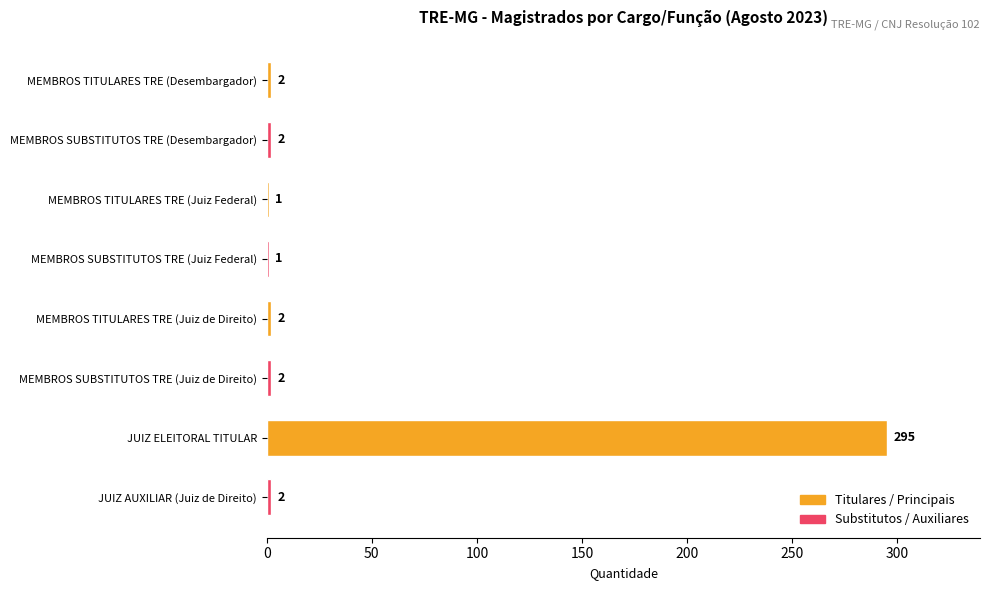

Is it true that the value at MEMBROS TITULARES TRE (Juiz Federal) is 1?

True